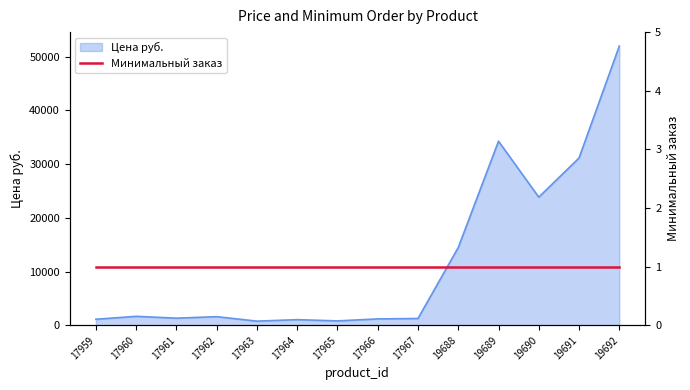

Rank the categories by value from lowest to highest.

17963, 17965, 17964, 17959, 17966, 17967, 17961, 17962, 17960, 19688, 19690, 19691, 19689, 19692